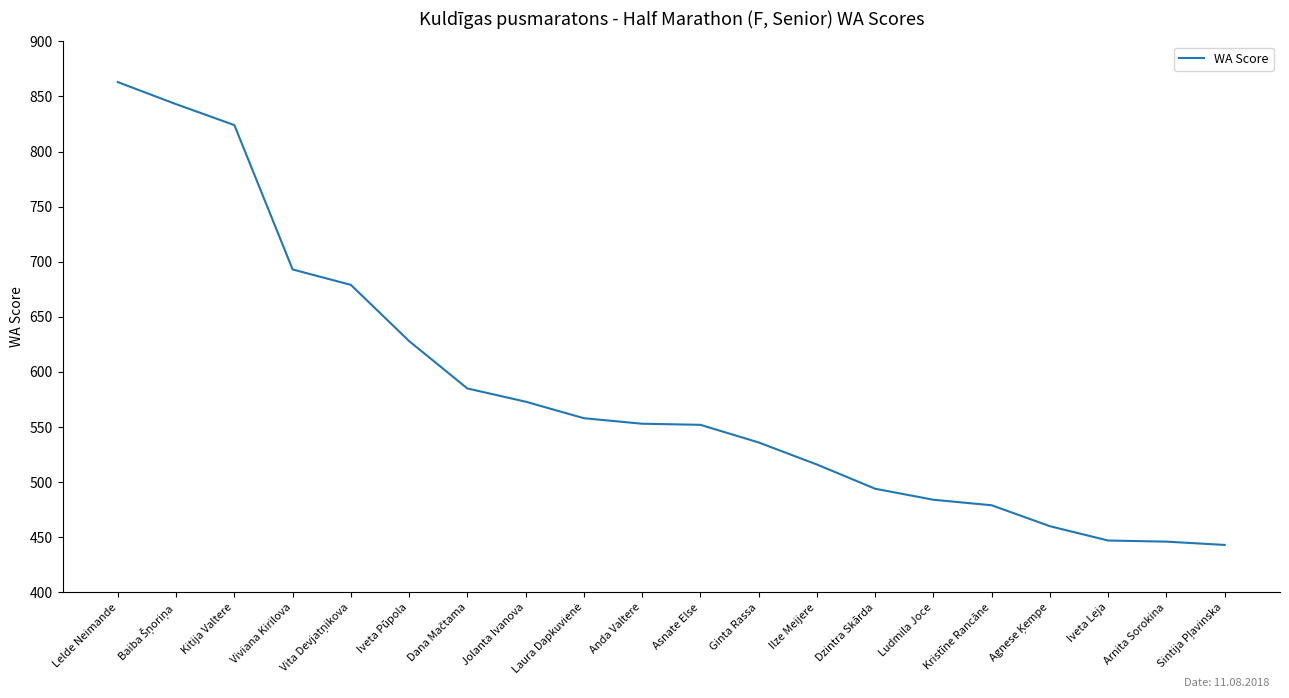

What is the minimum value shown in the chart?

443